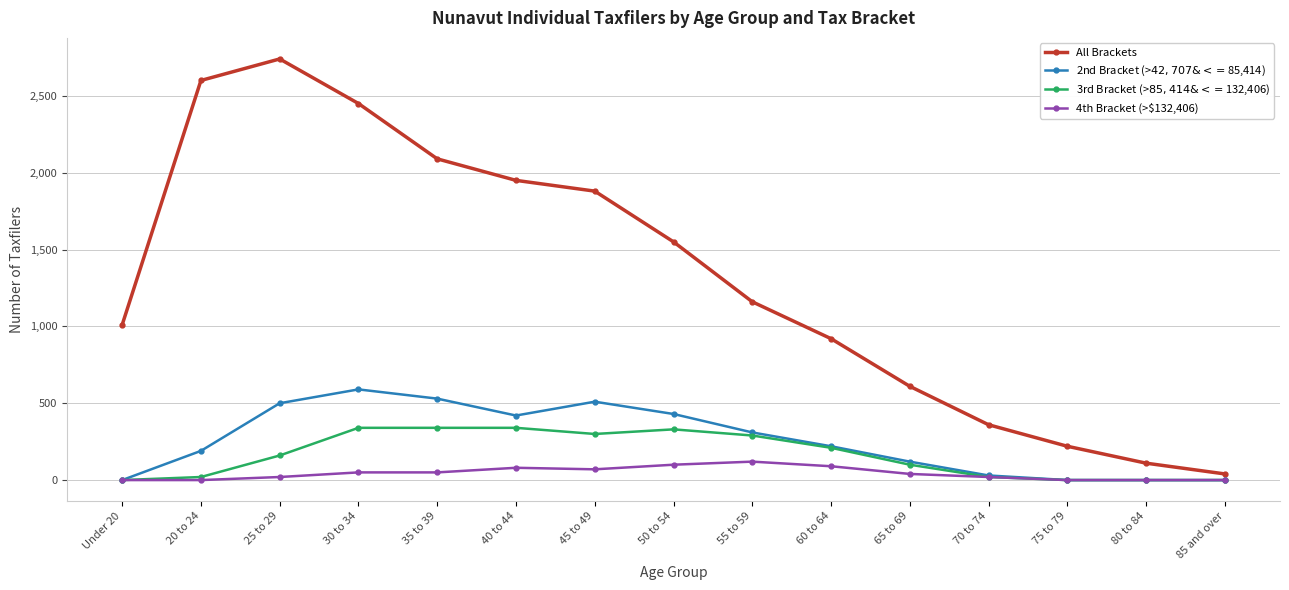

What is the difference between the highest and lowest values at 20 to 24?

2600